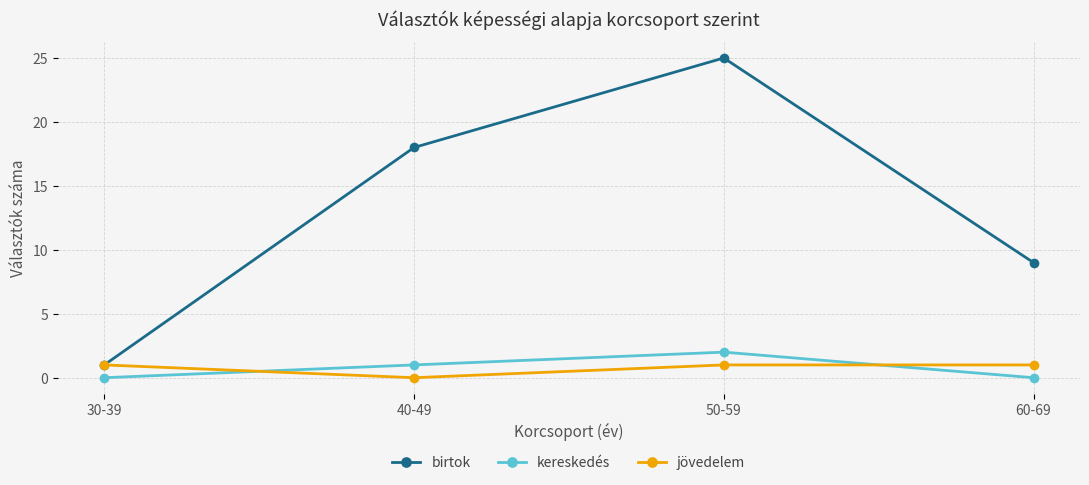

What is the lowest value of the birtok series?

1